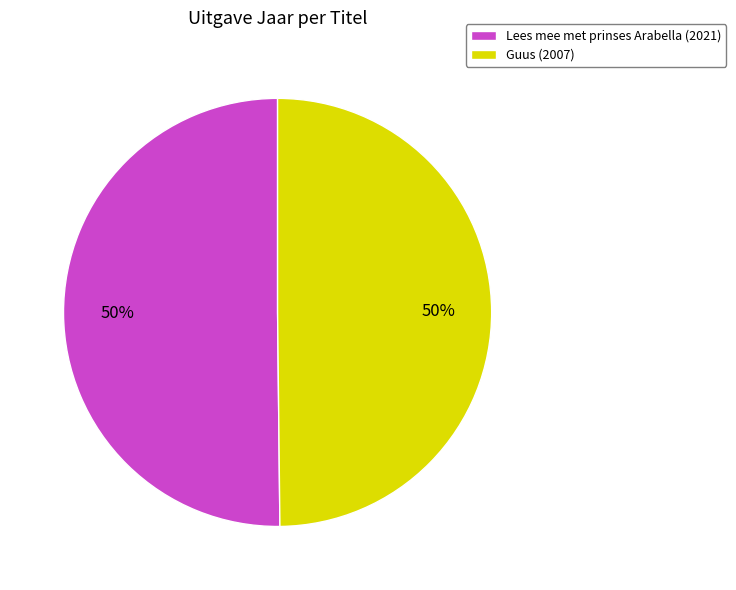

What percentage is the Guus slice, to the nearest percent?

50%